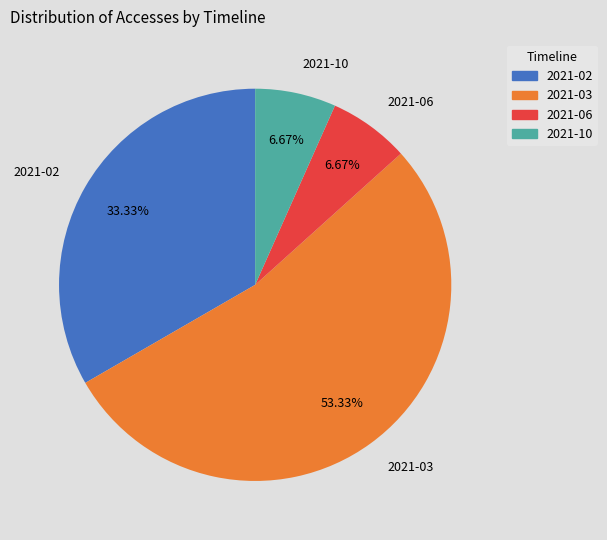

What percentage is the 2021-03 slice, to the nearest percent?

53%